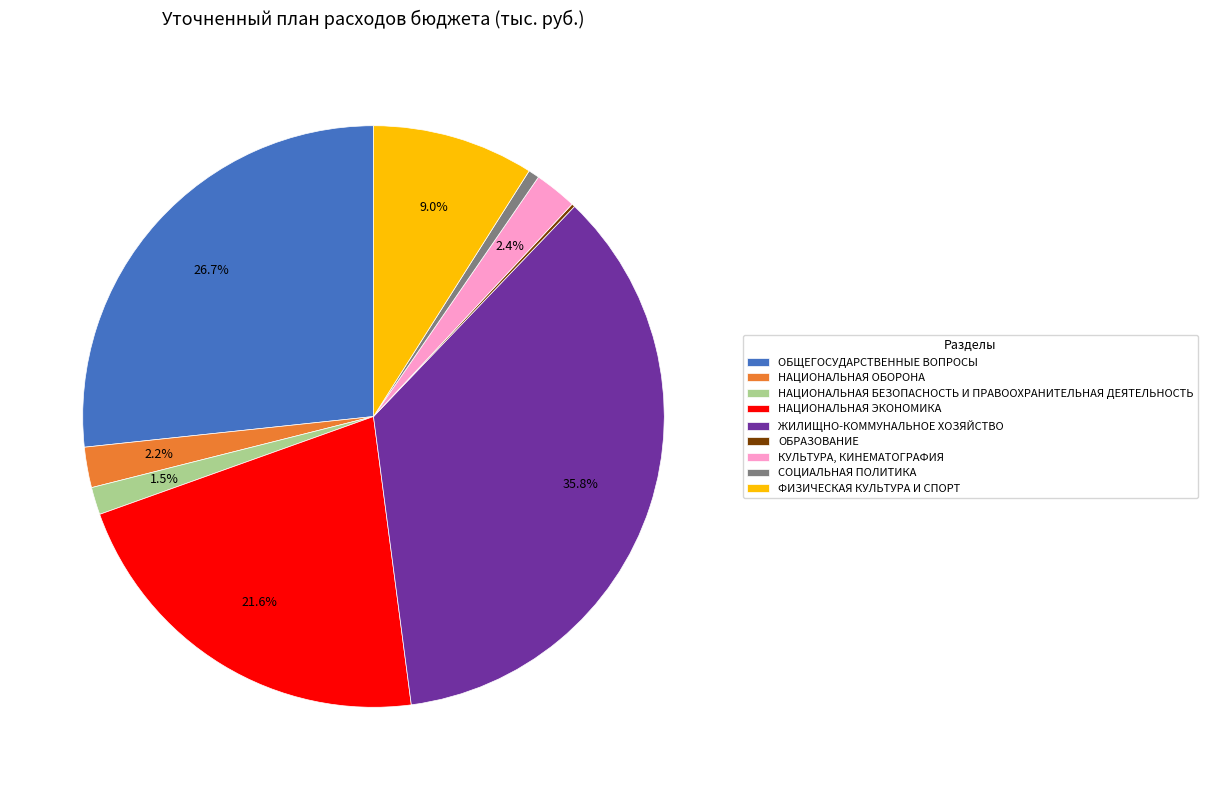

Which category has the biggest portion of the pie?

ЖИЛИЩНО-КОММУНАЛЬНОЕ ХОЗЯЙСТВО